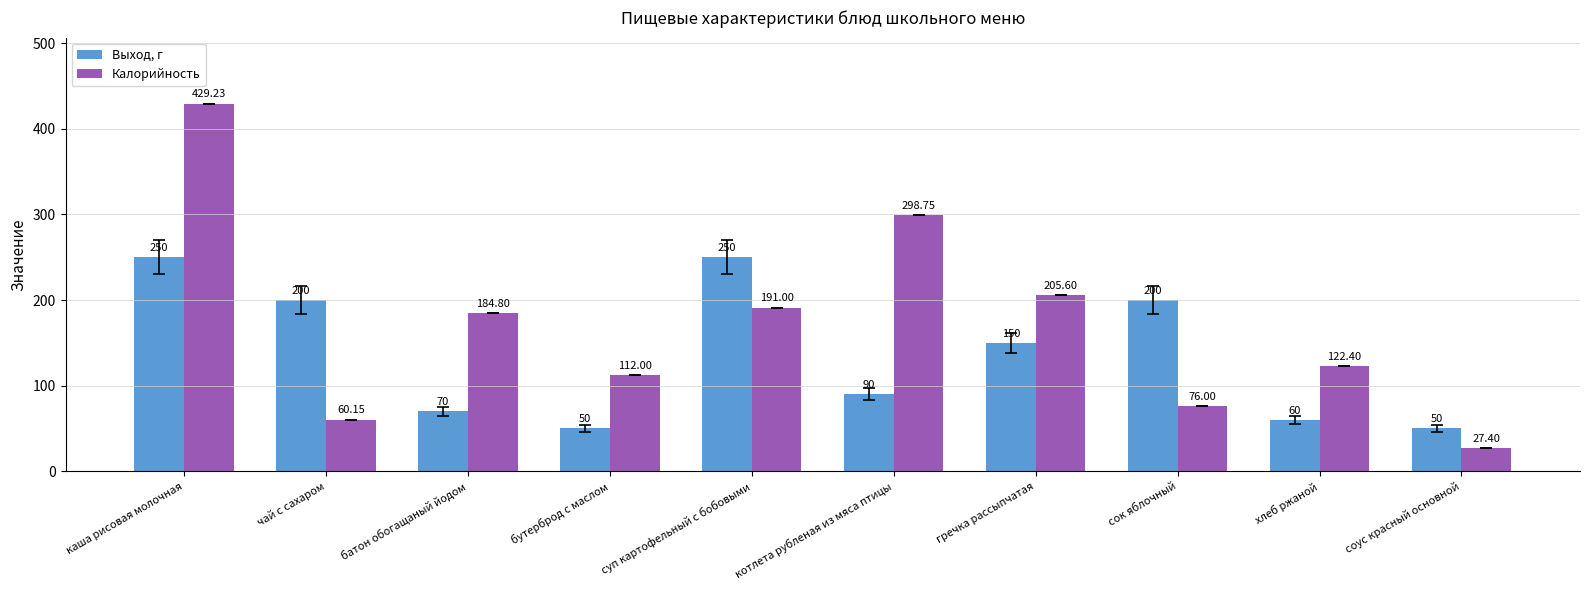

List the series in order of their peak value, highest first.

Калорийность, Выход, г